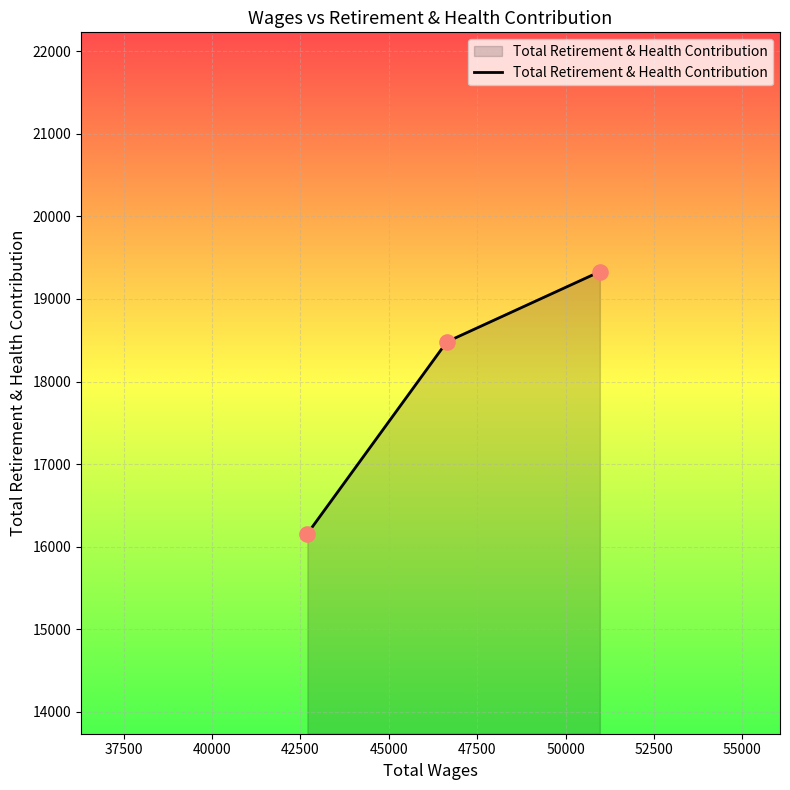

What is the greatest value displayed?

19331